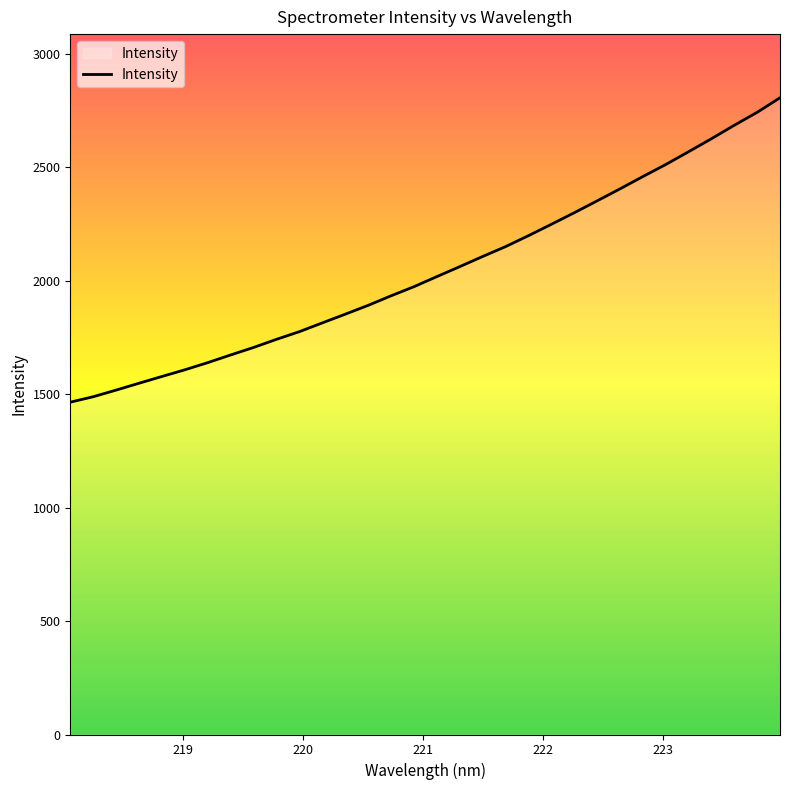

What is the difference between the maximum and minimum values?

1341.8